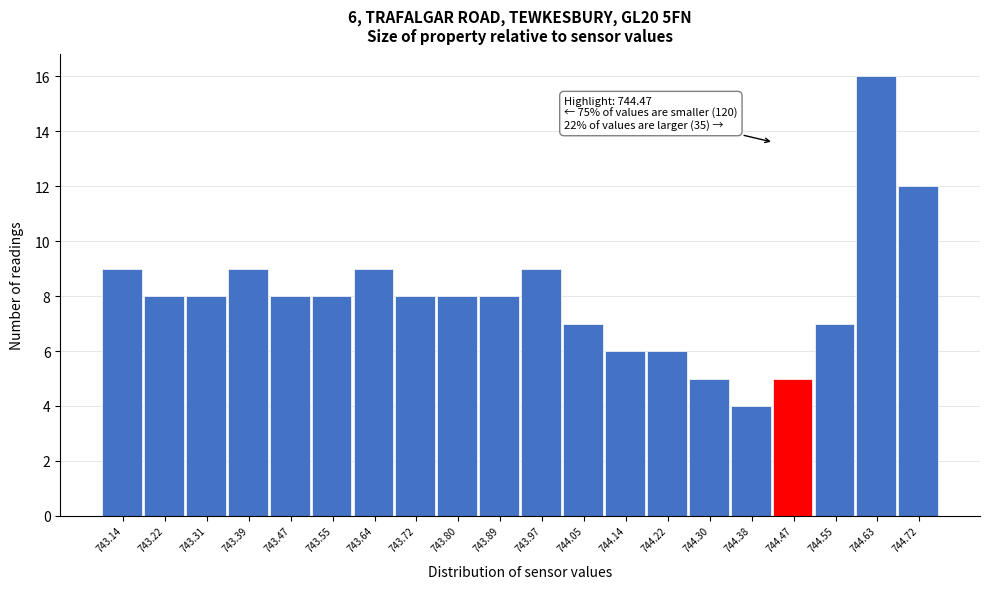

Reading right to left, extract all data points from this chart.

12	16	7	5	4	5	6	6	7	9	8	8	8	9	8	8	9	8	8	9